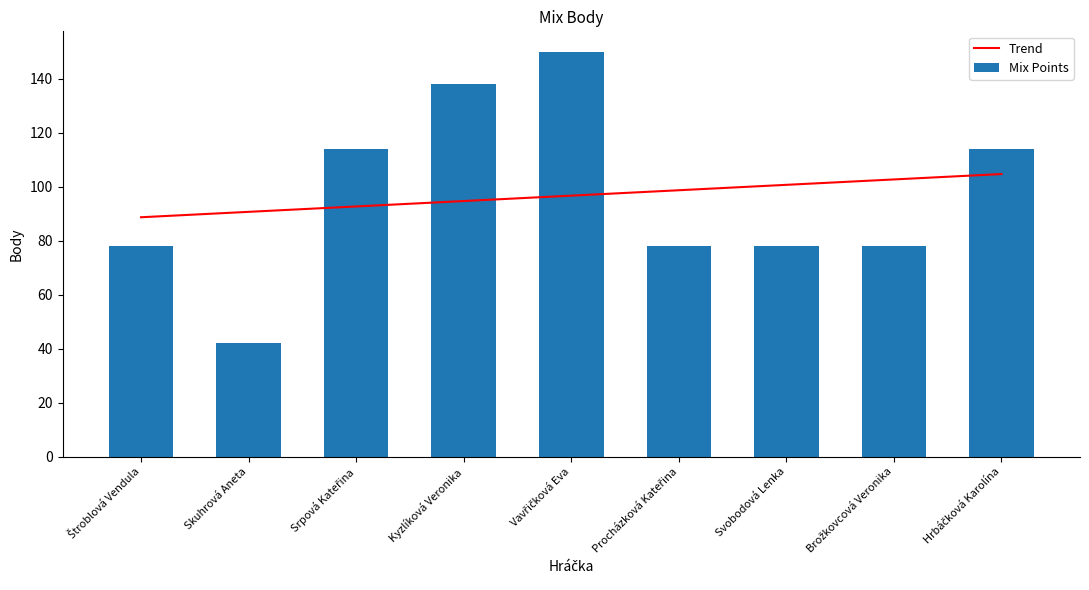

List the labels in order of value, largest first.

Vavřičková Eva, Kyzlíková Veronika, Srpová Kateřina, Hrbáčková Karolína, Štroblová Vendula, Procházková Kateřina, Svobodová Lenka, Brožkovcová Veronika, Skuhrová Aneta